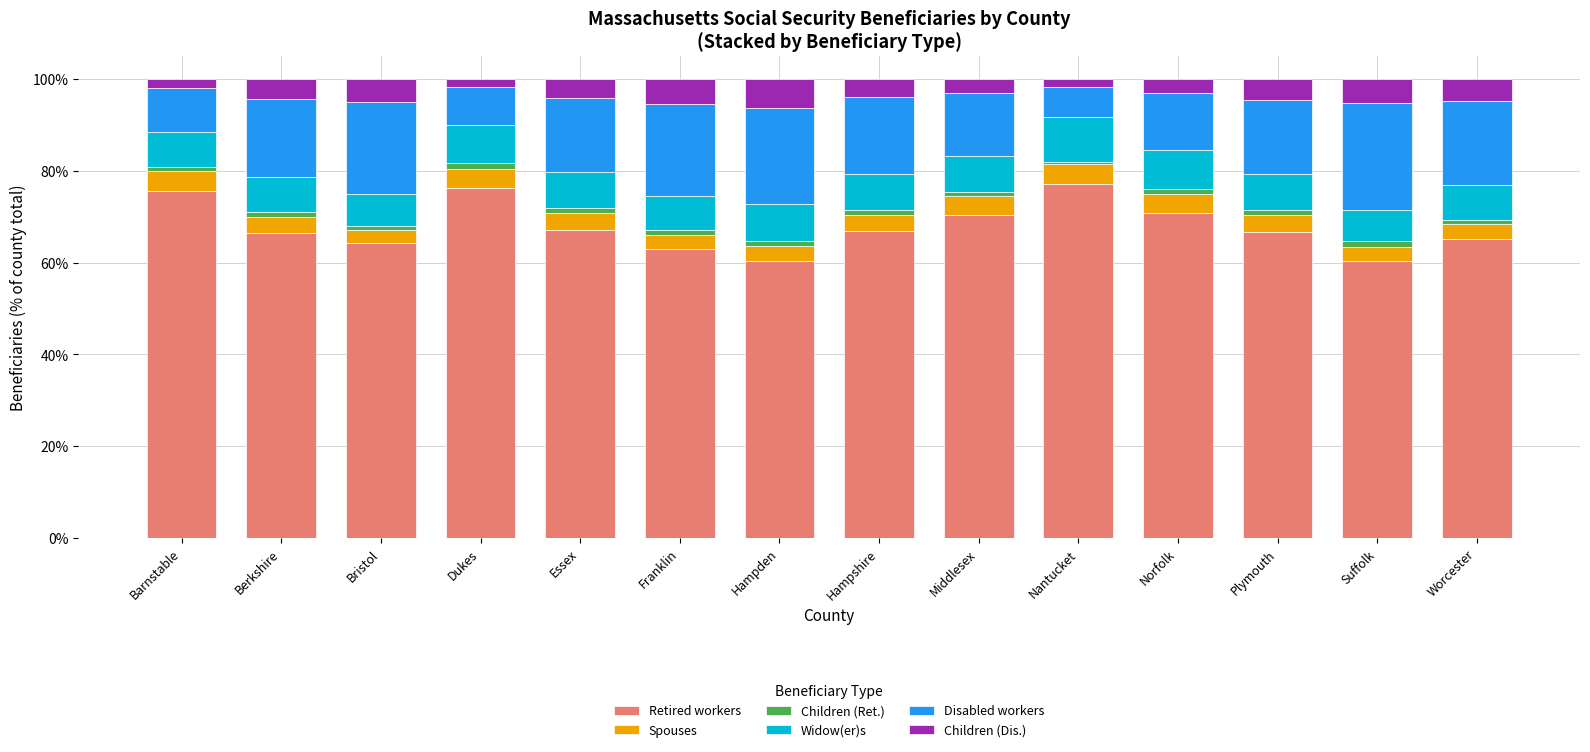

Is it true that Retired workers equals 97.6 at Worcester?

False